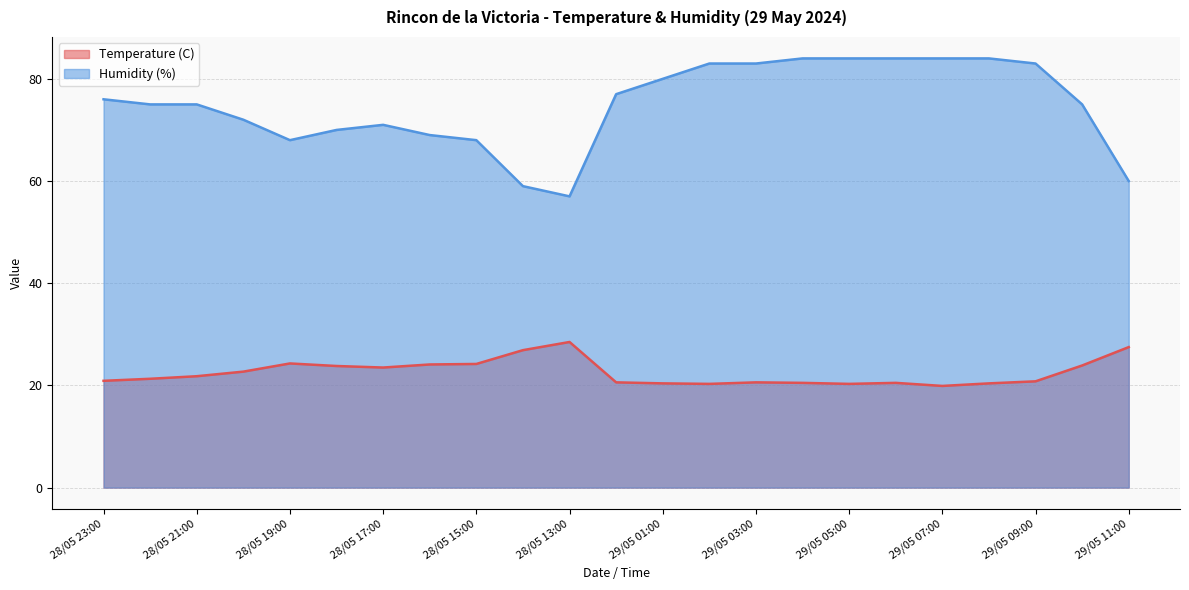

Between 28/05 14:00 and 28/05 18:00, which is larger?

28/05 14:00